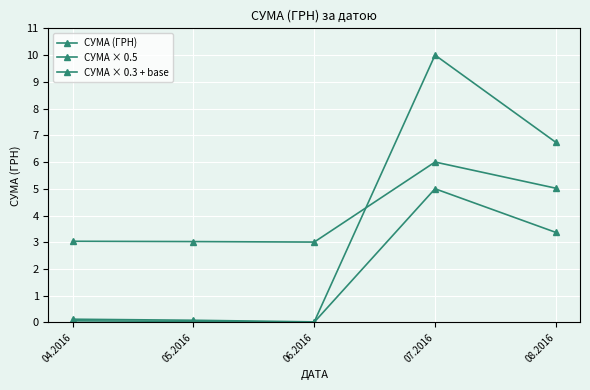

Reading left to right, what are all the values shown in this chart?

СУМА (ГРН): 04.2016=0.1	05.2016=0.1	06.2016=0.0	07.2016=10.0	08.2016=6.7
СУМА × 0.5: 04.2016=0.1	05.2016=0.0	06.2016=0.0	07.2016=5.0	08.2016=3.4
СУМА × 0.3 + base: 04.2016=3.0	05.2016=3.0	06.2016=3.0	07.2016=6.0	08.2016=5.0